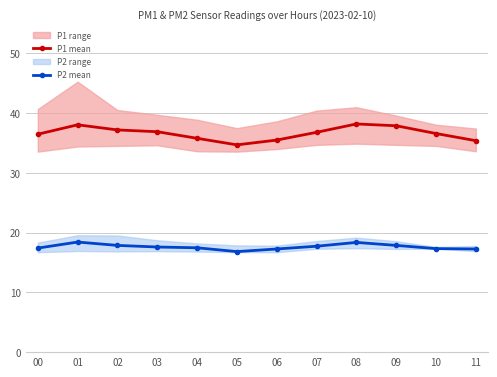

Count the number of categories in the chart.

12